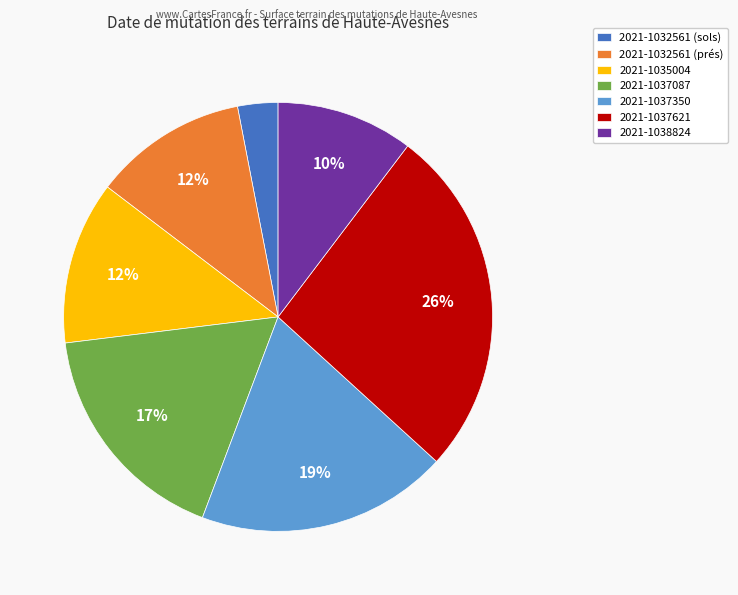

Is it true that 2021-1032561 (sols) is 3% of the pie?

True